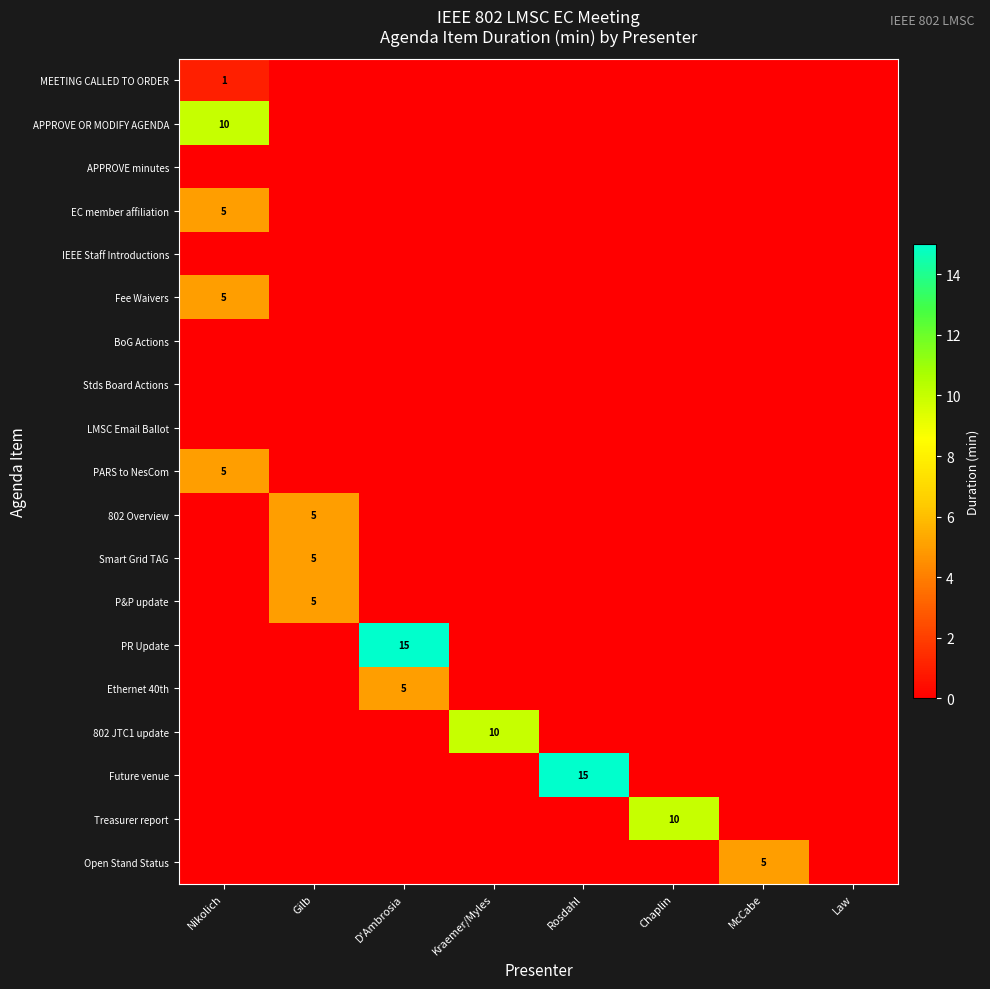

Where is PARS to NesCom nearest to the value 2?

Gilb